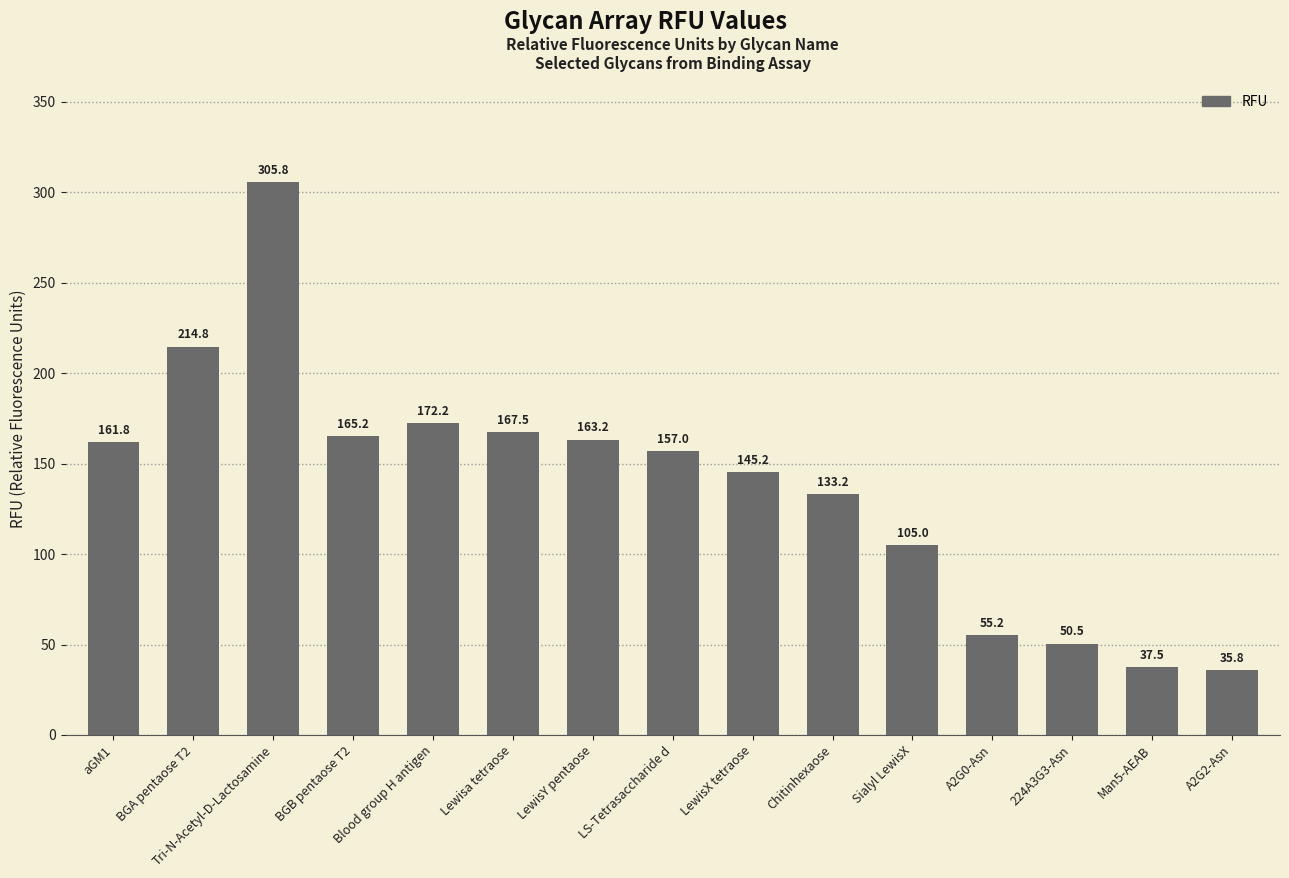

How many data points are less than 157?

7